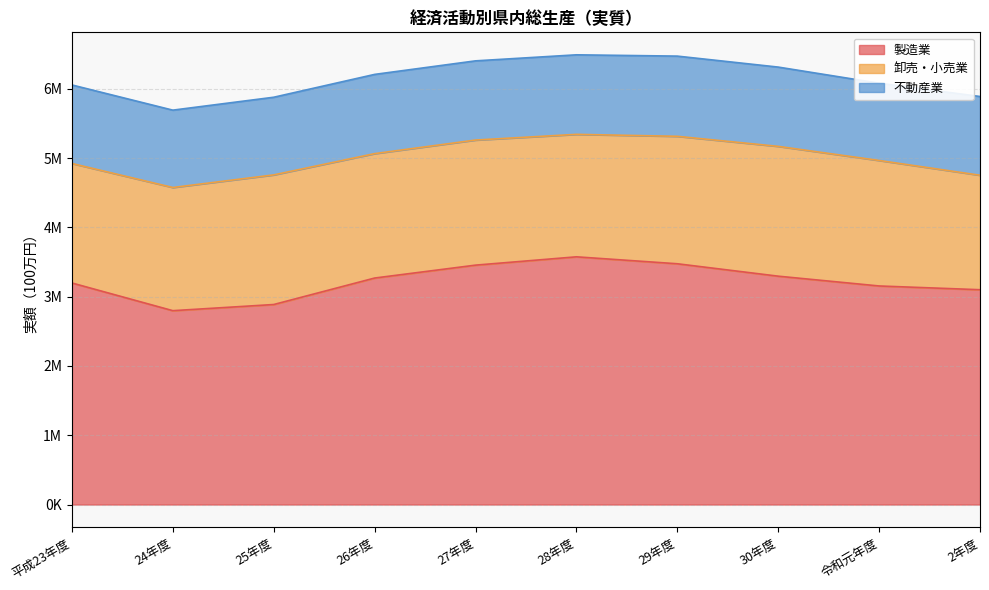

True or false: 製造業 and 卸売・小売業 intersect in this chart.

False